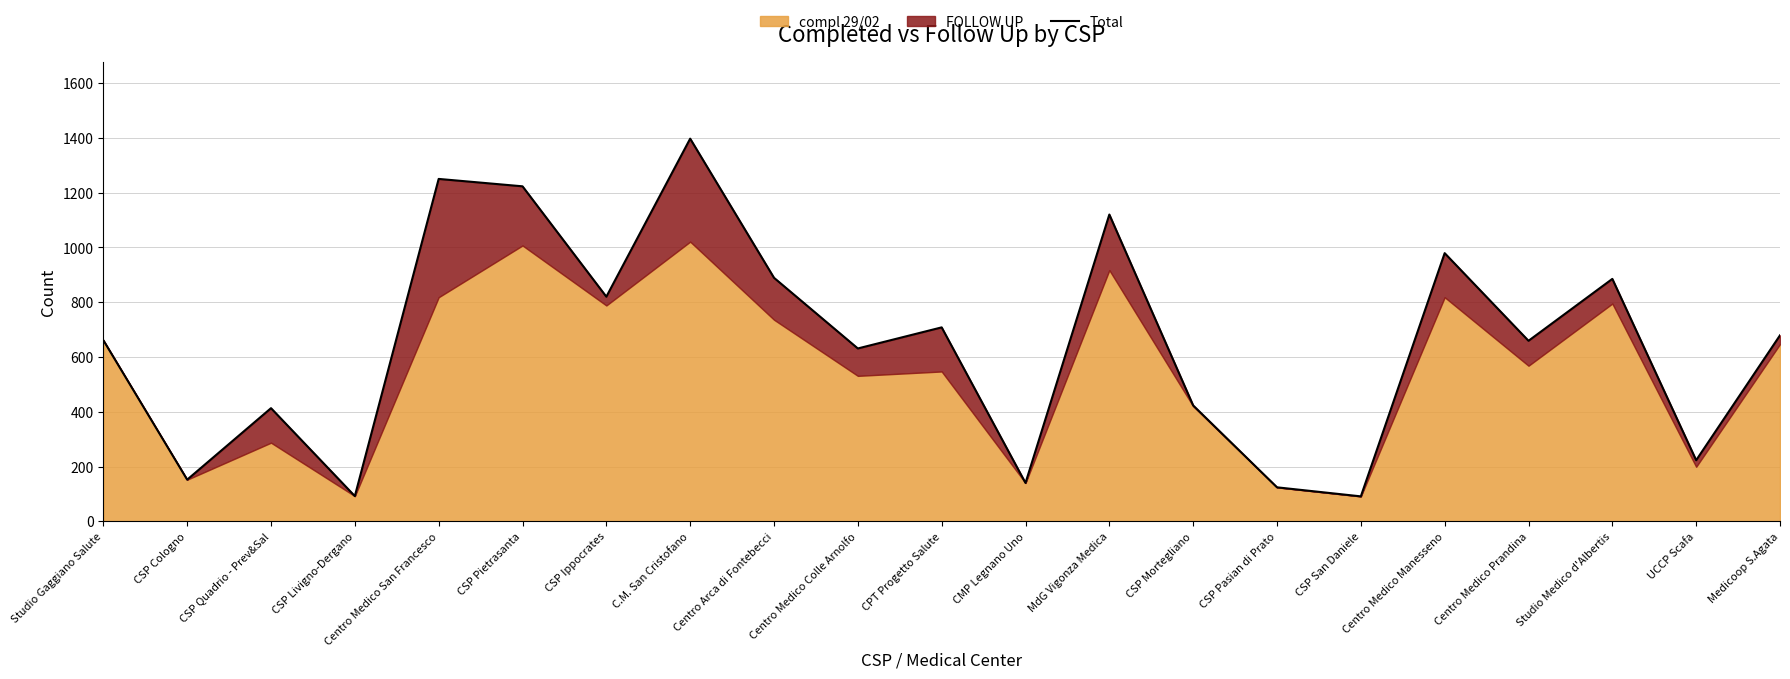

True or false: the data shows 1120 at MdG Vigonza Medica.

True